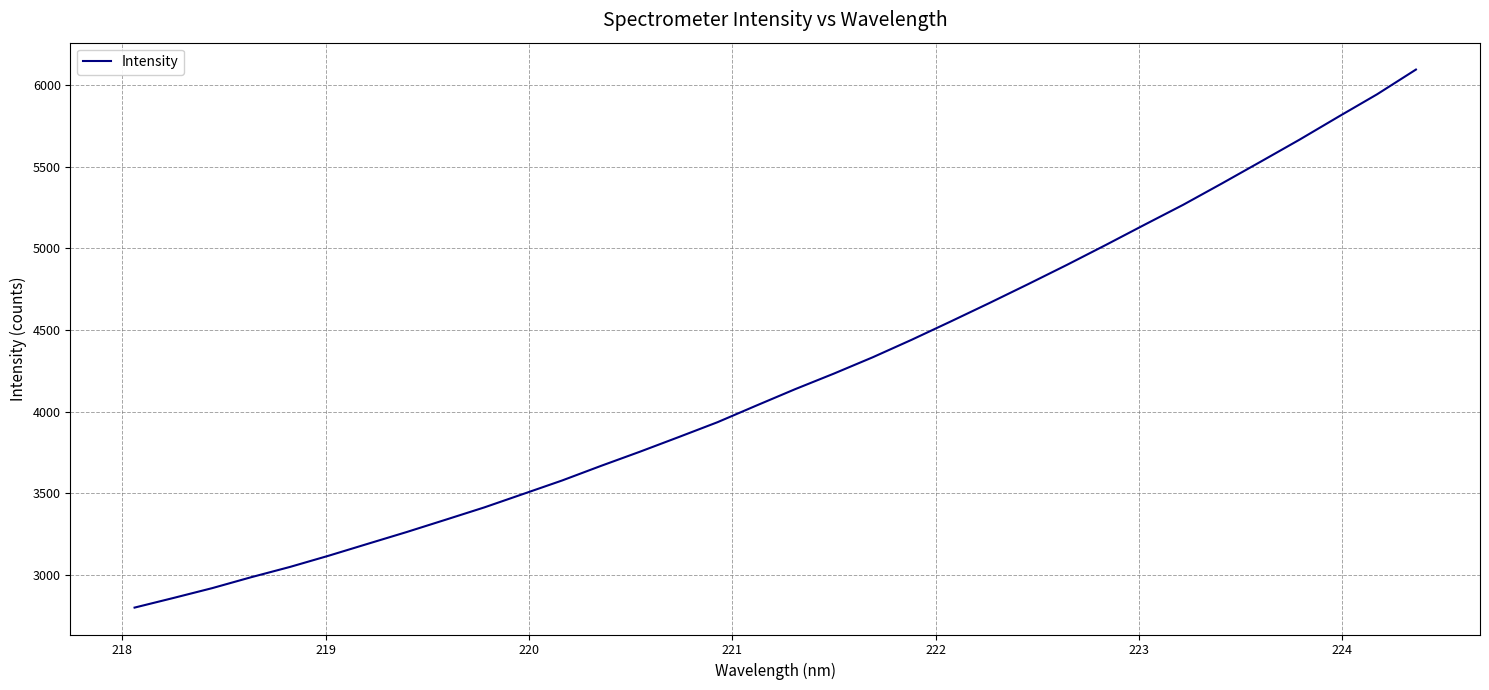

What is the greatest value displayed?

6096.9